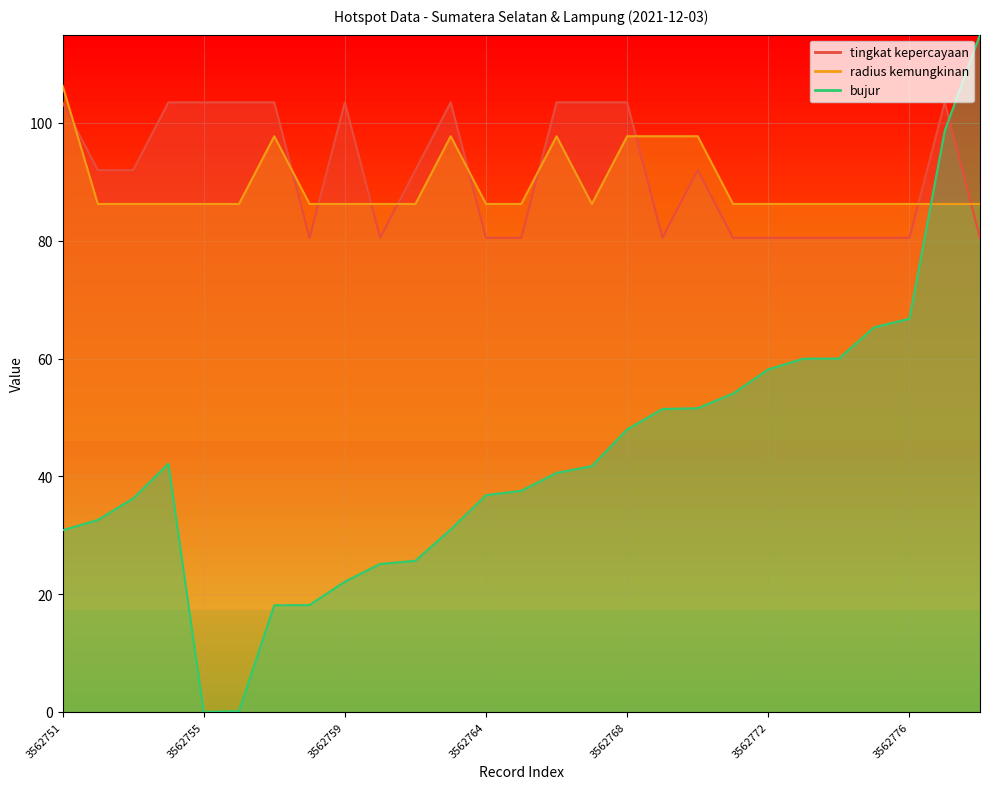

How many values in the bujur series exceed 40?

14